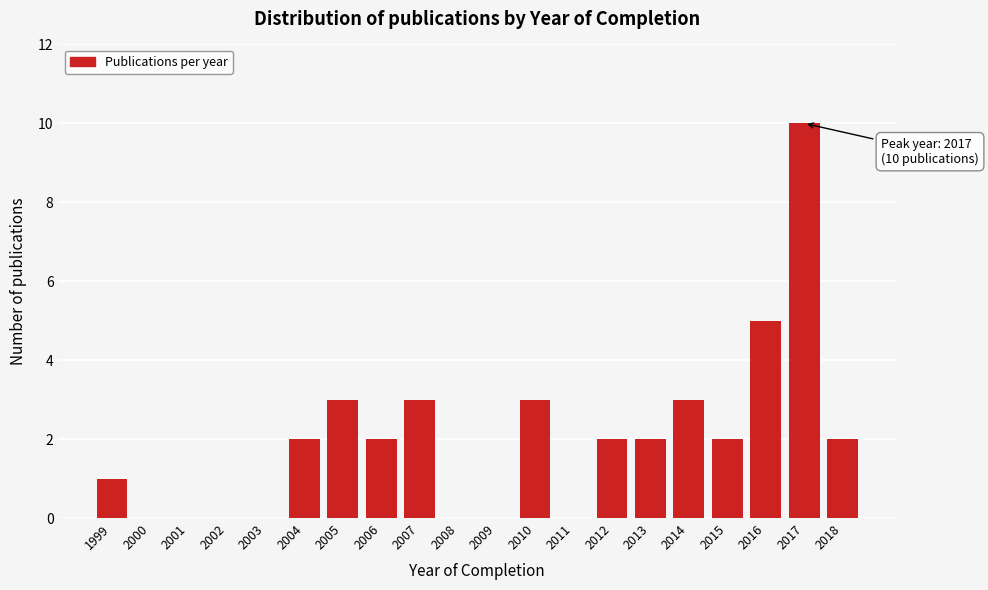

Reading right to left, what are all the values shown in this chart?

2018=2	2017=10	2016=5	2015=2	2014=3	2013=2	2012=2	2011=0	2010=3	2009=0	2008=0	2007=3	2006=2	2005=3	2004=2	2003=0	2002=0	2001=0	2000=0	1999=1